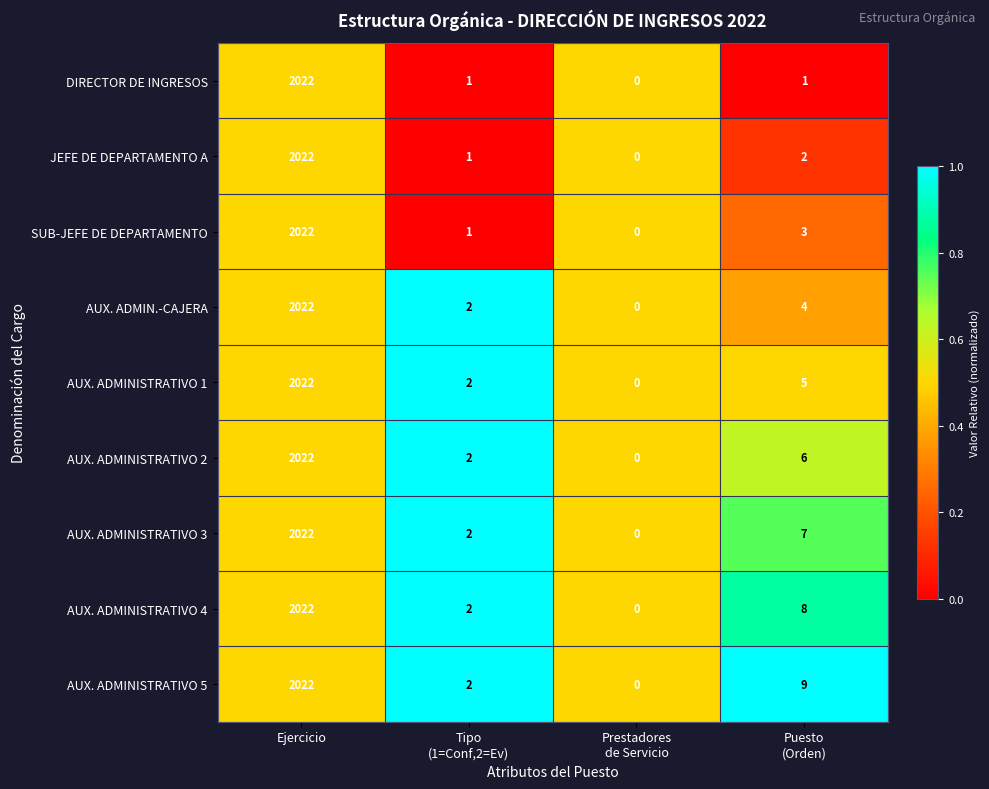

How many distinct data groups are displayed?

9